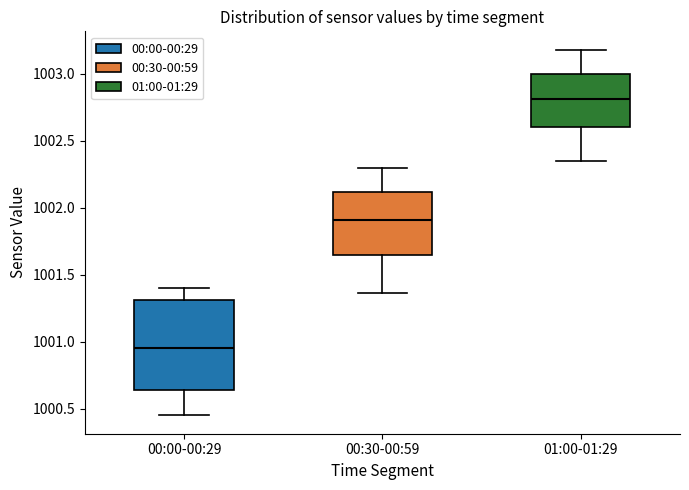

Comparing the boxes themselves (not the whiskers), which one is the tallest?

00:00-00:29